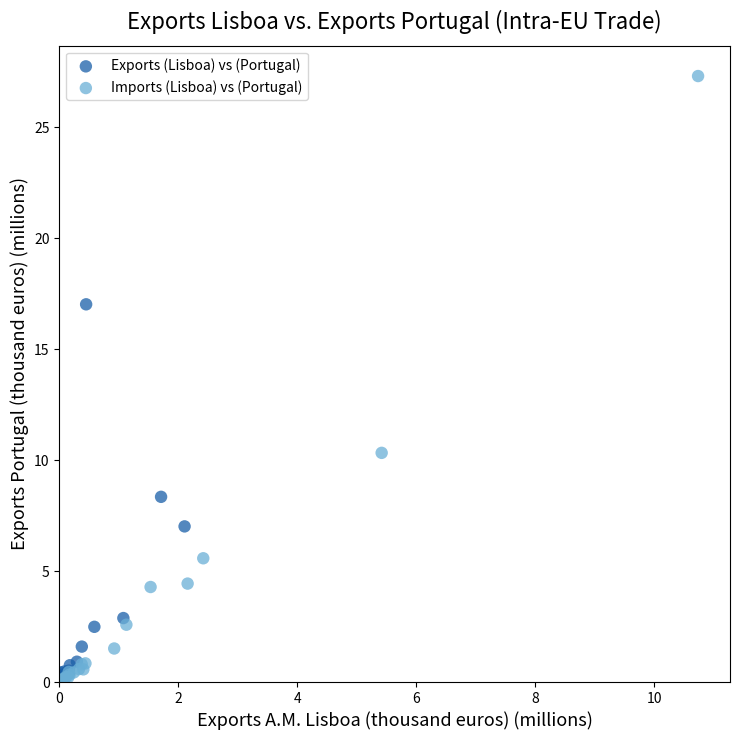

Which series reaches the maximum Y coordinate?

Imports (Lisboa) vs (Portugal)